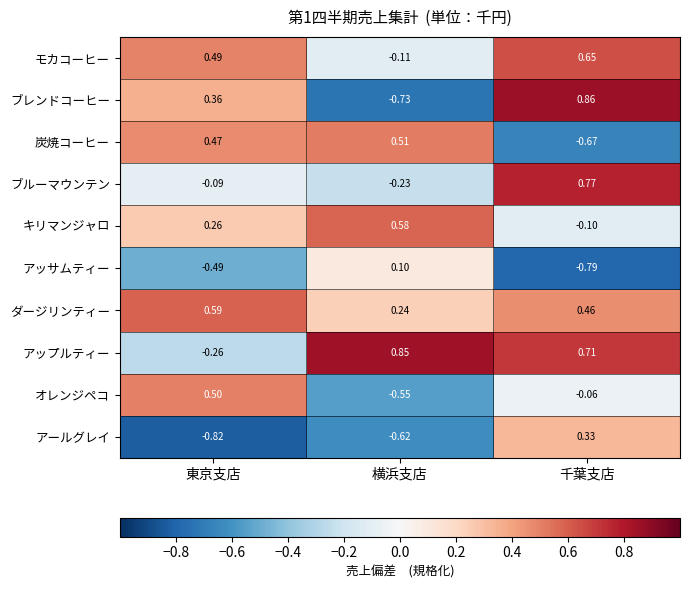

At which label does ブレンドコーヒー first exceed 0?

東京支店